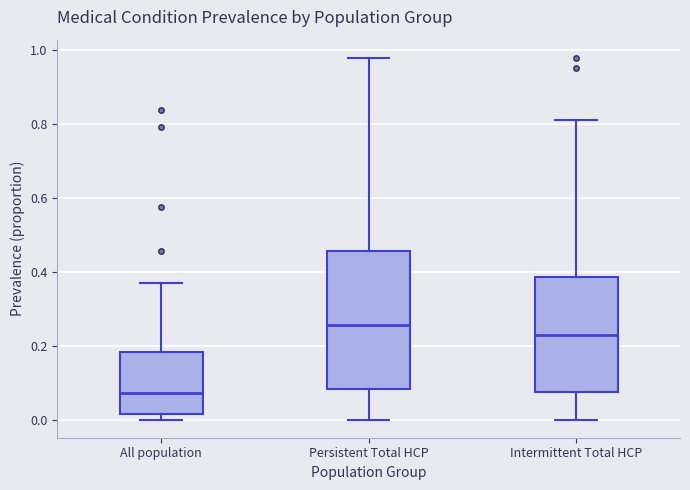

Reading left to right, transcribe this box plot: for each box, give where its median line is, the range the box spans, and where its two whiskers end, as read against the y-axis. The values are not printed on the chart, so give them approximately, as read against the axis.

All population: median 0.08, box 0.02 to 0.18, whiskers 0.00 to 0.38
Persistent Total HCP: median 0.26, box 0.08 to 0.46, whiskers 0.00 to 0.98
Intermittent Total HCP: median 0.22, box 0.08 to 0.38, whiskers 0.00 to 0.82